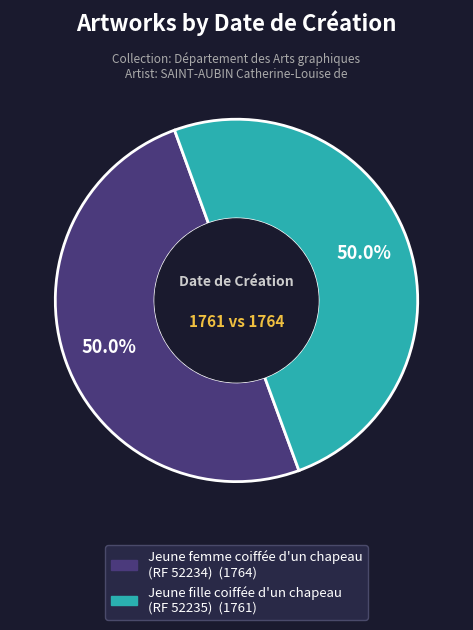

Combined, do Jeune fille coiffée d'un chapeau (RF 52235) and Jeune femme coiffée d'un chapeau (RF 52234) account for over 50%?

Yes